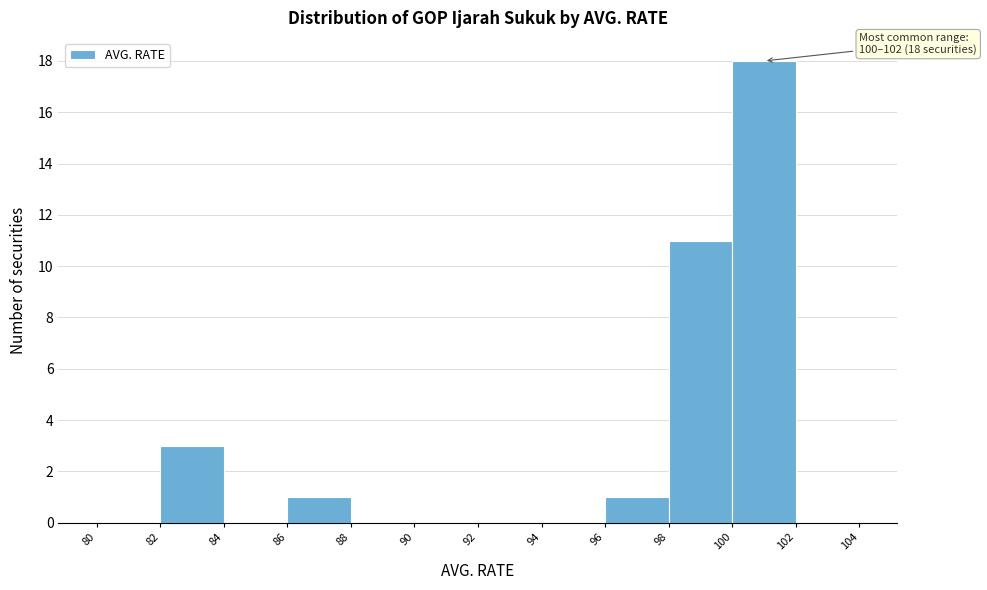

Over which range of the x-axis is the bar tallest?

100 to 102